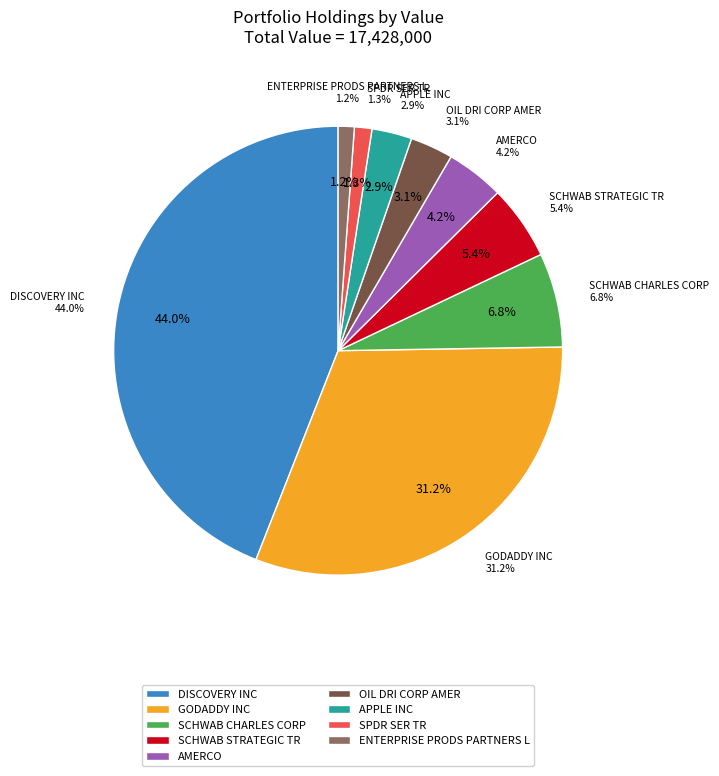

Which slice is the smallest?

ENTERPRISE PRODS PARTNERS L